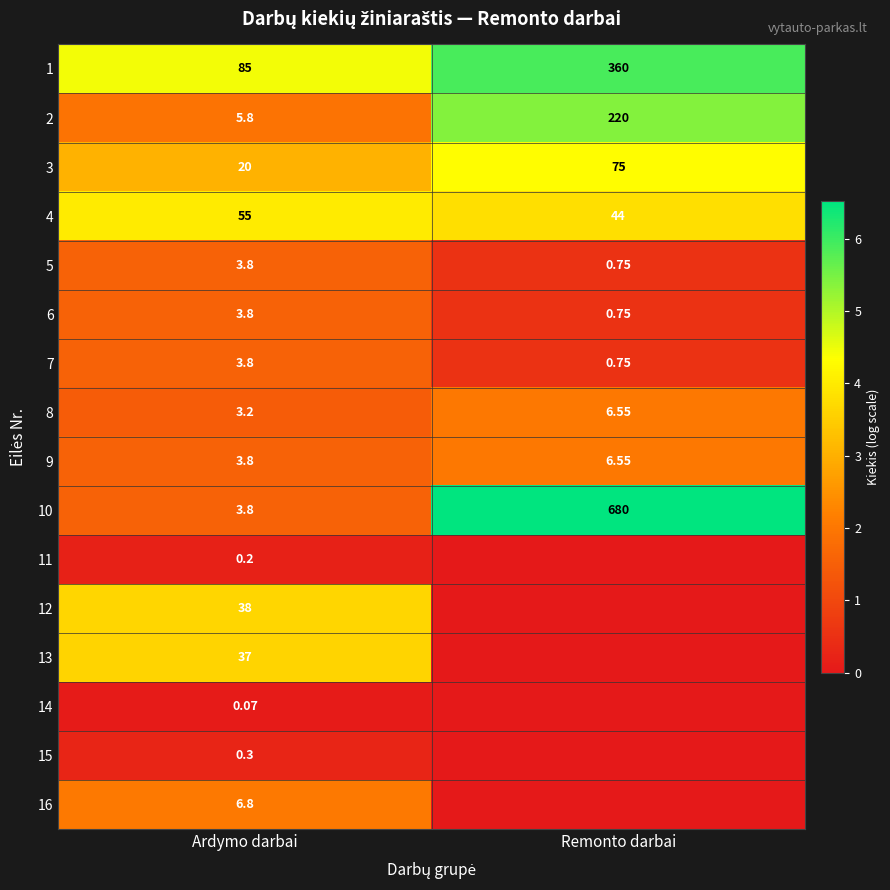

At how many categories does at least one series exceed 2?

2